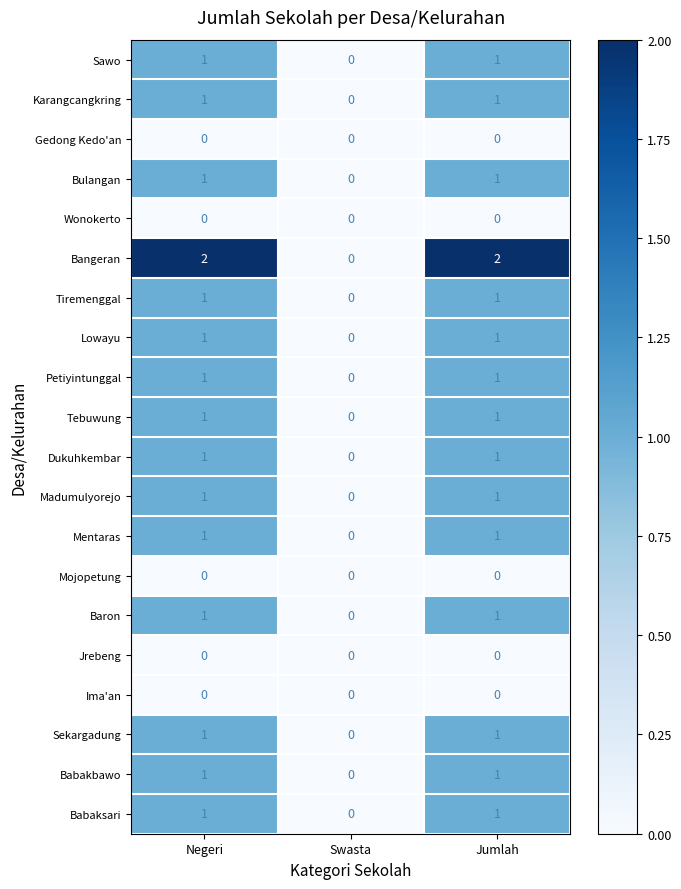

Count the number of categories in the chart.

3